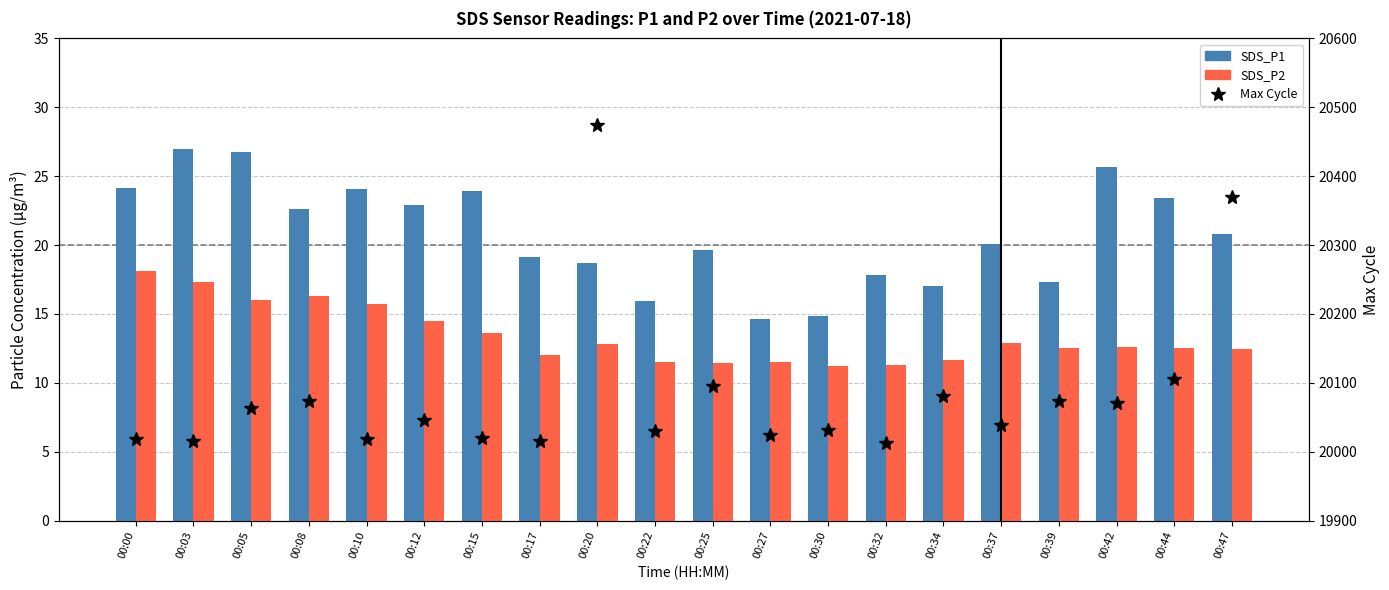

Between 00:34 and 00:15, which is larger?

00:15